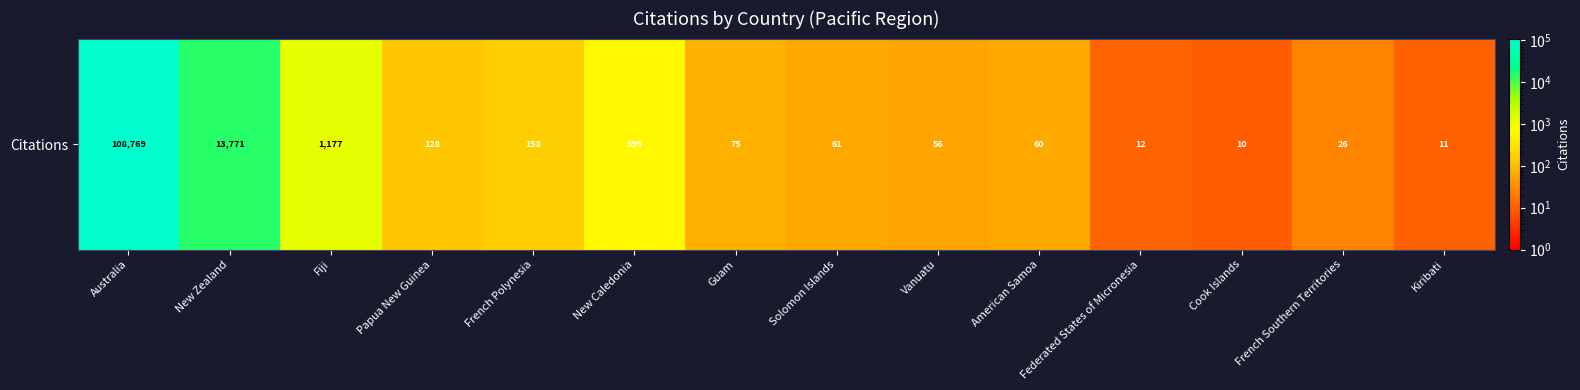

At which label does the data first exceed 75?

Australia